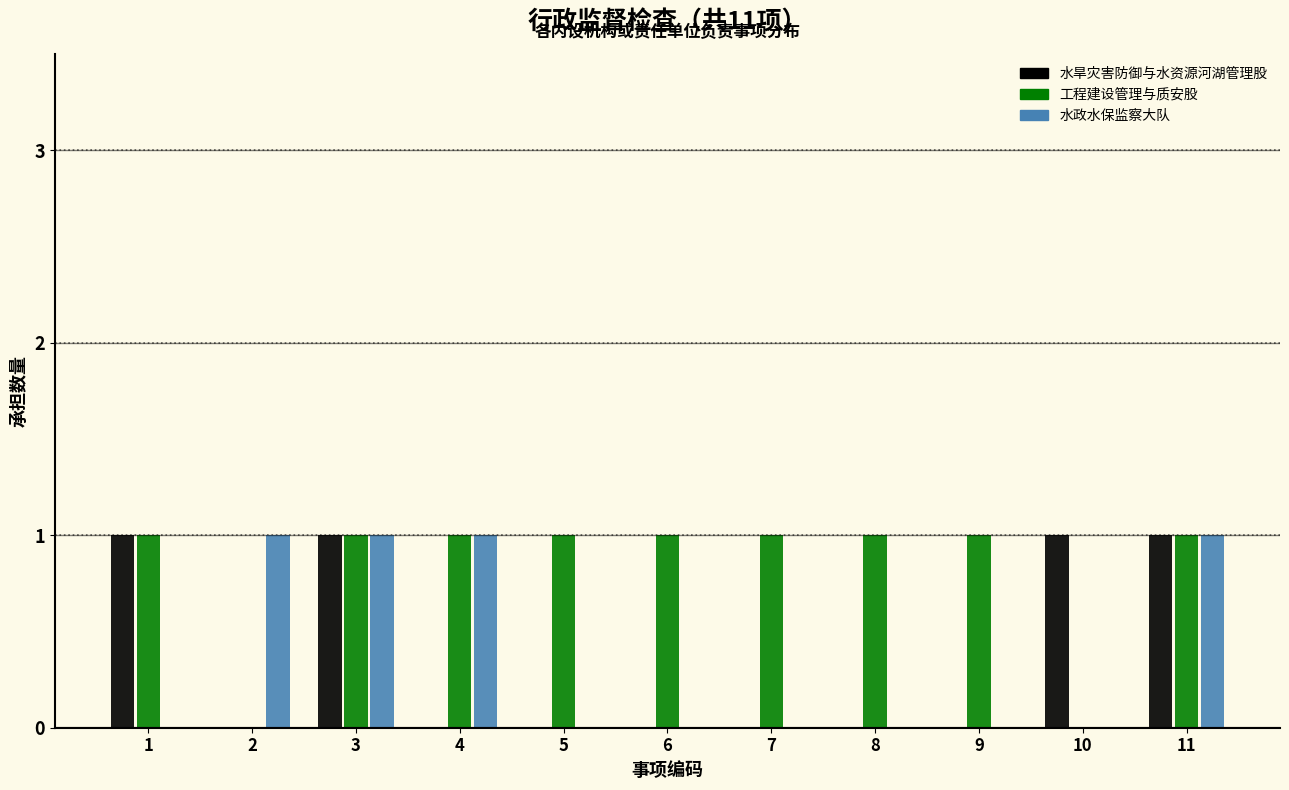

How many categories are shown in the chart?

11